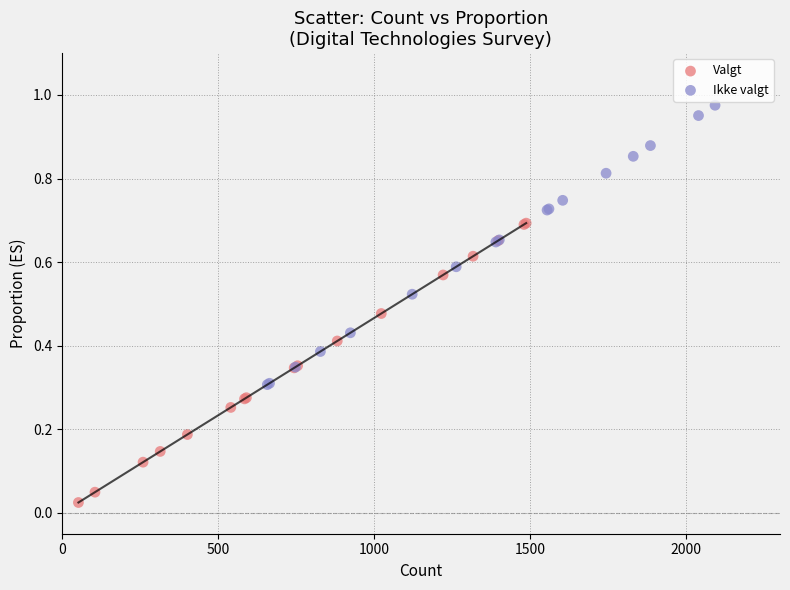

Which series reaches the minimum Y coordinate?

Valgt